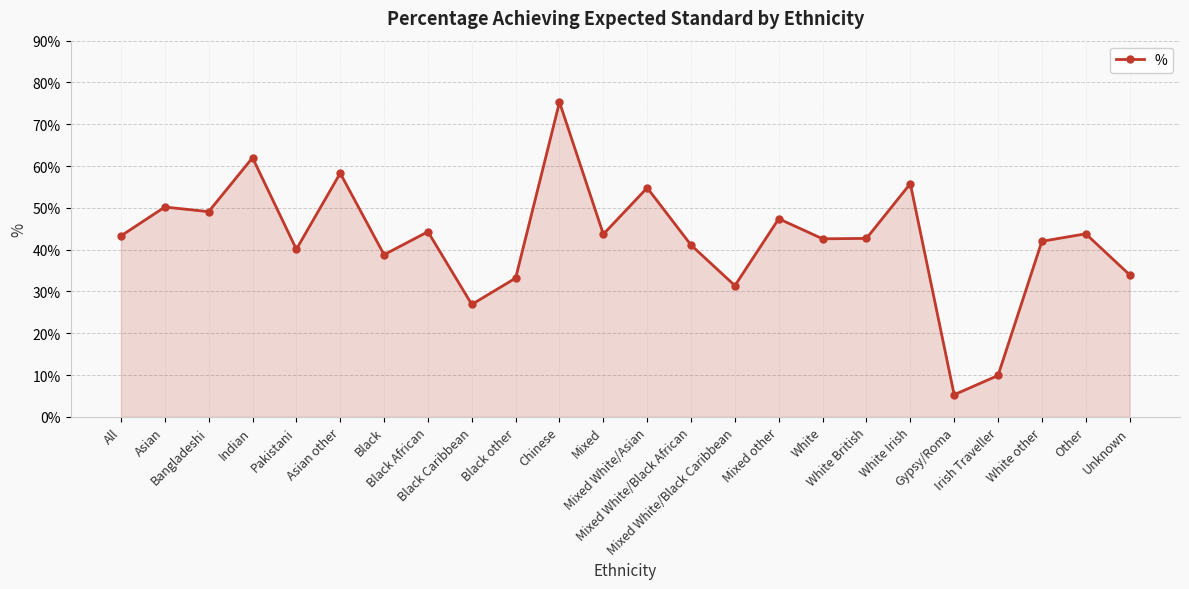

What is the smallest value displayed?

5.3